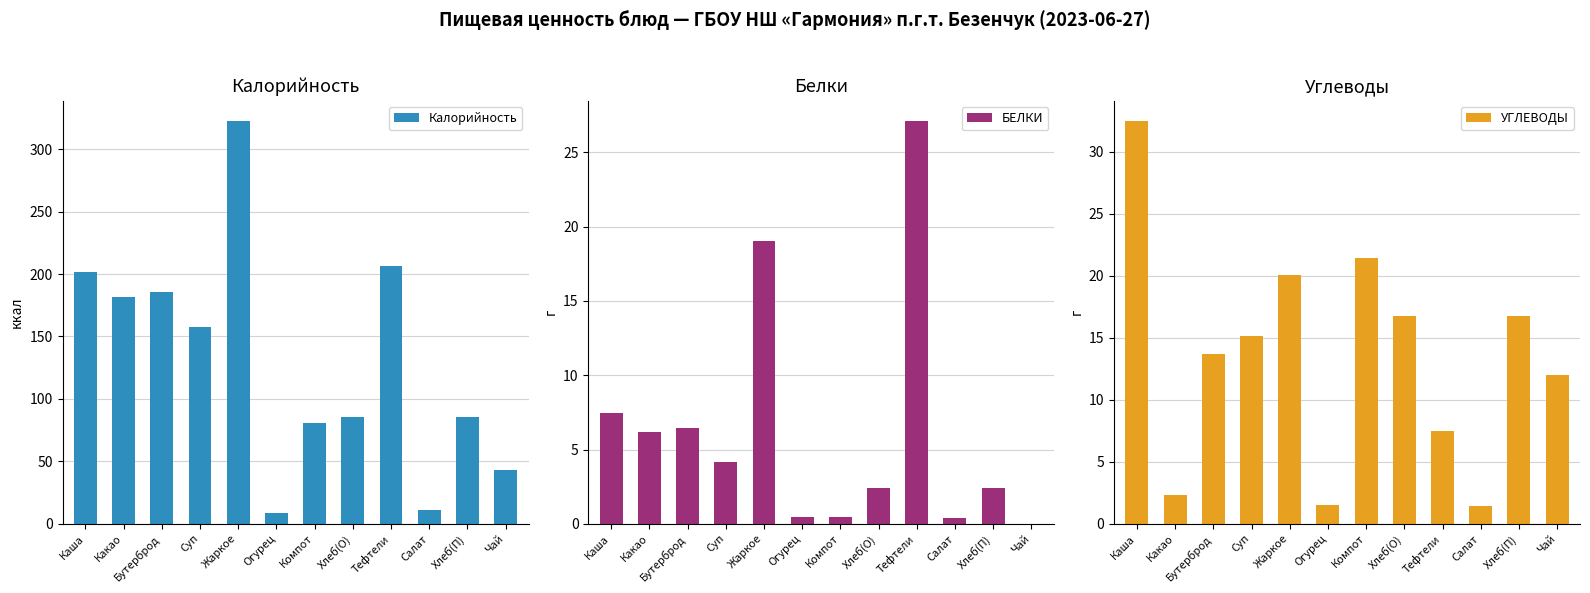

How many groups of bars are there?

12